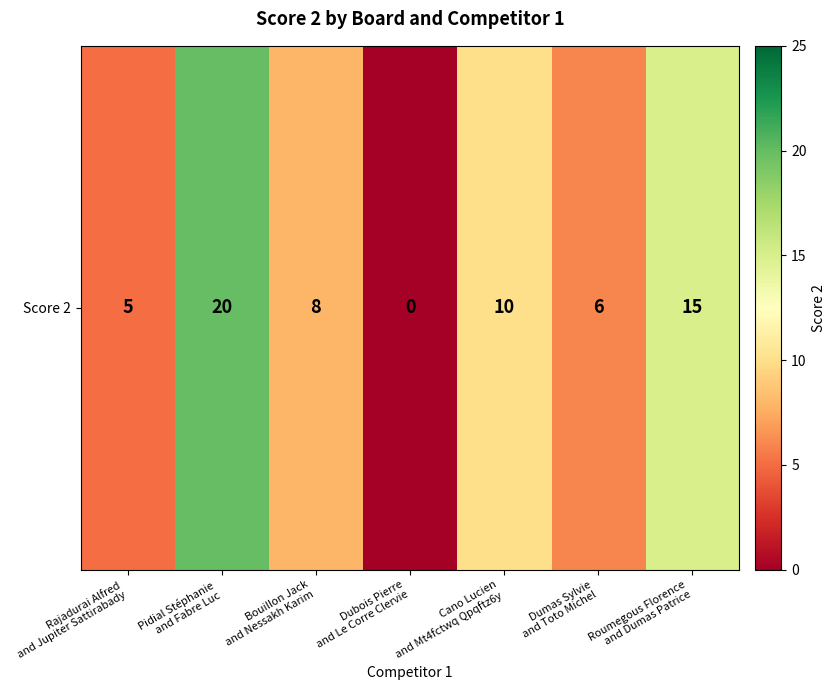

At which category does the chart reach its minimum across all series?

Dubois Pierre
and Le Corre Clervie